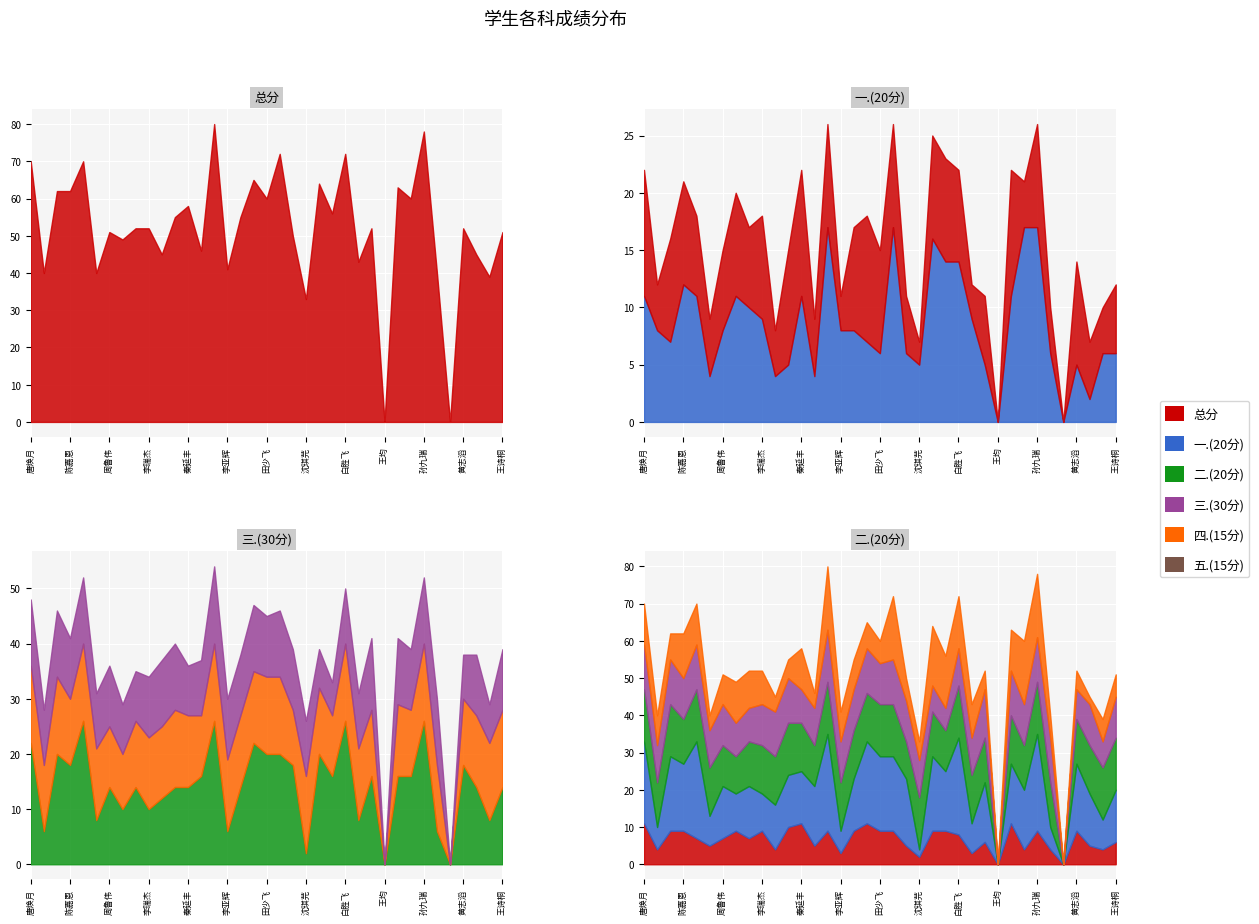

What is the value of the 总分 point at the 27th from the left?

52